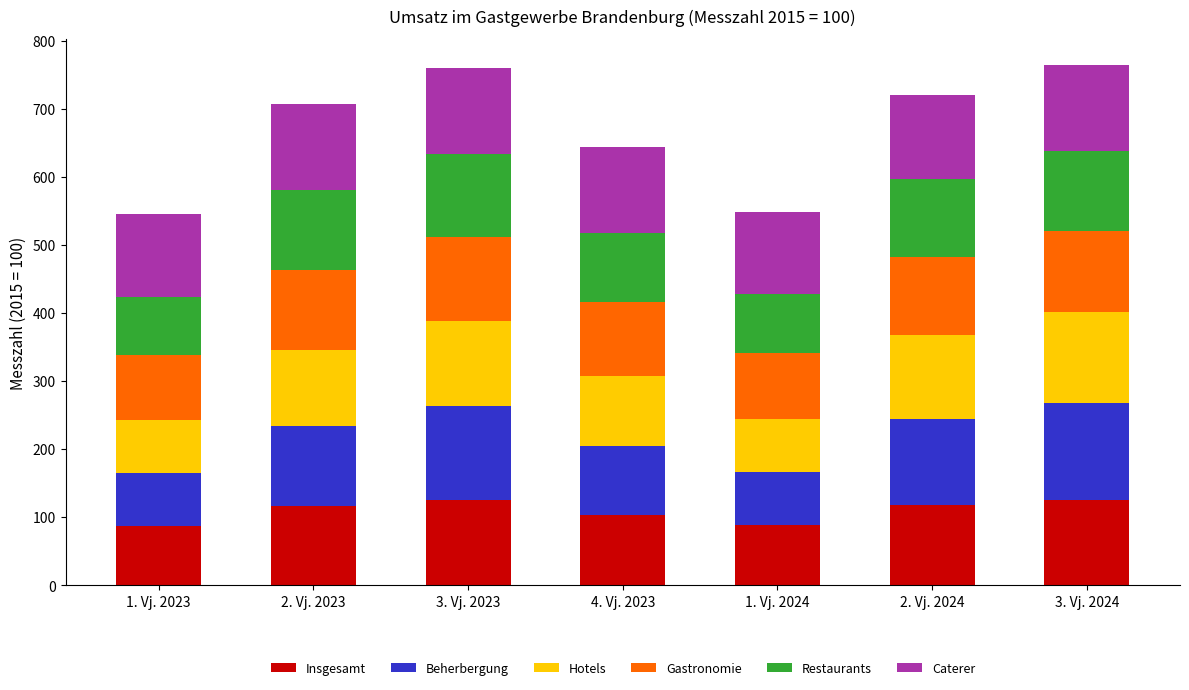

What is the total value across all series at 3. Vj. 2024?

764.0